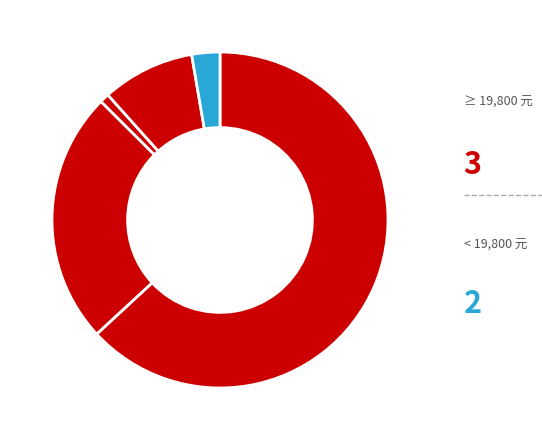

Is there any slice that represents more than half of the pie?

Yes